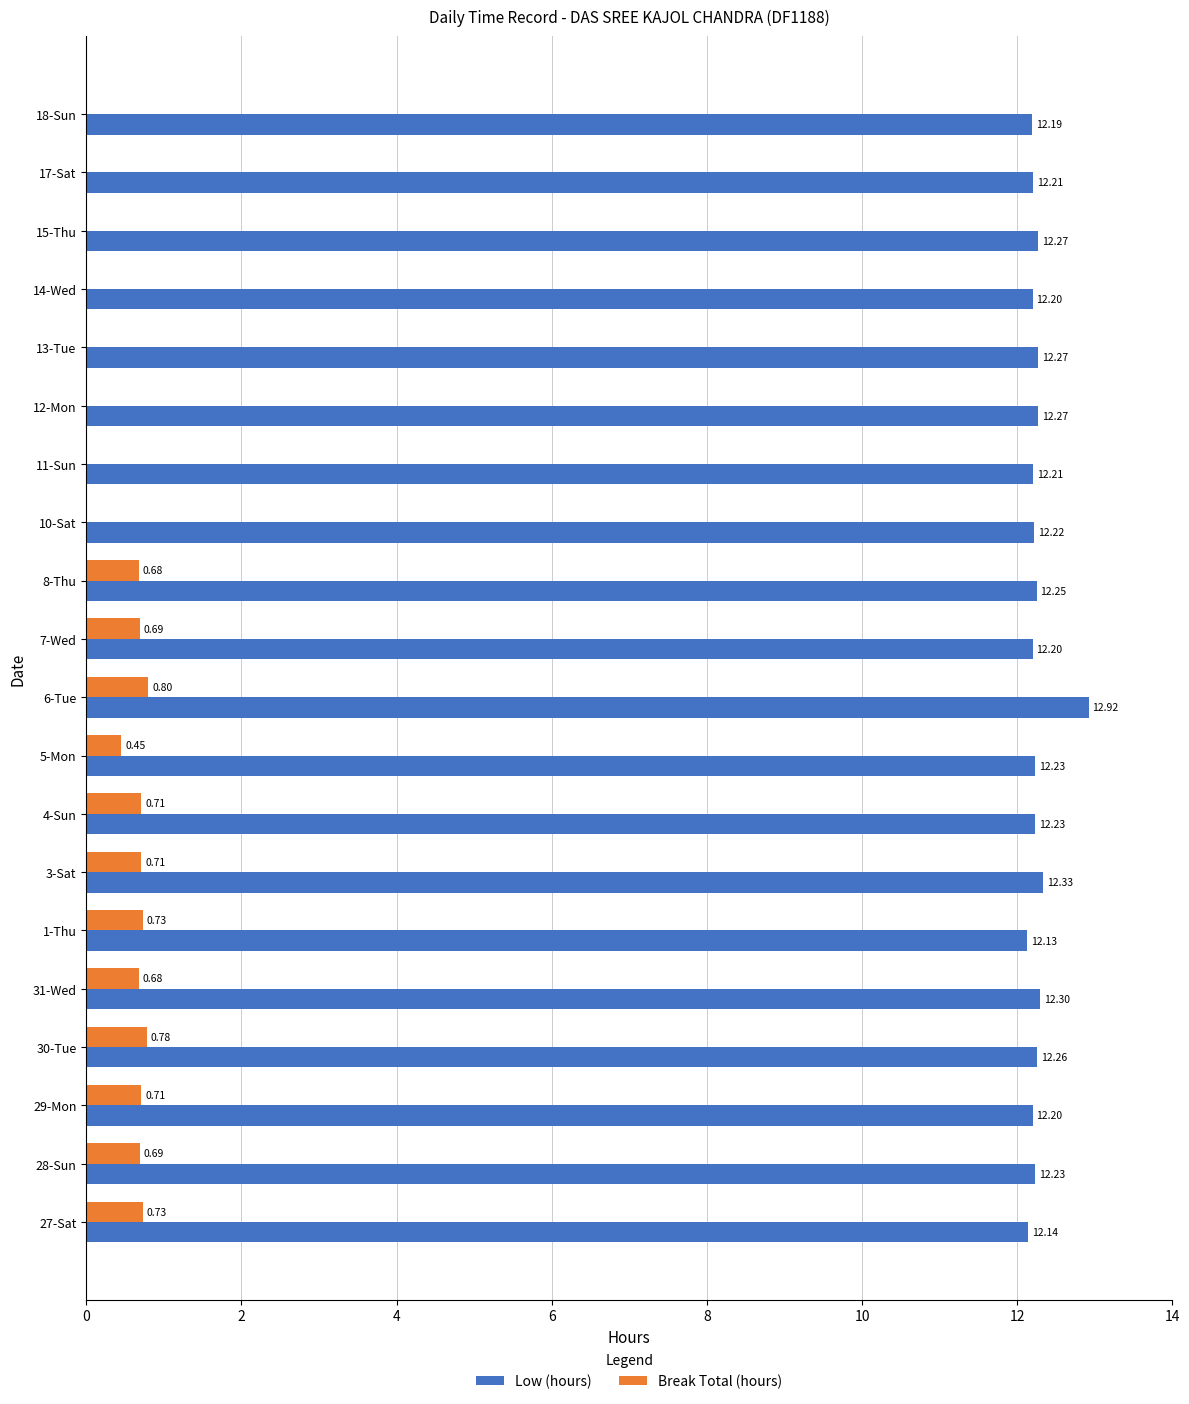

What is the greatest value displayed?

12.9